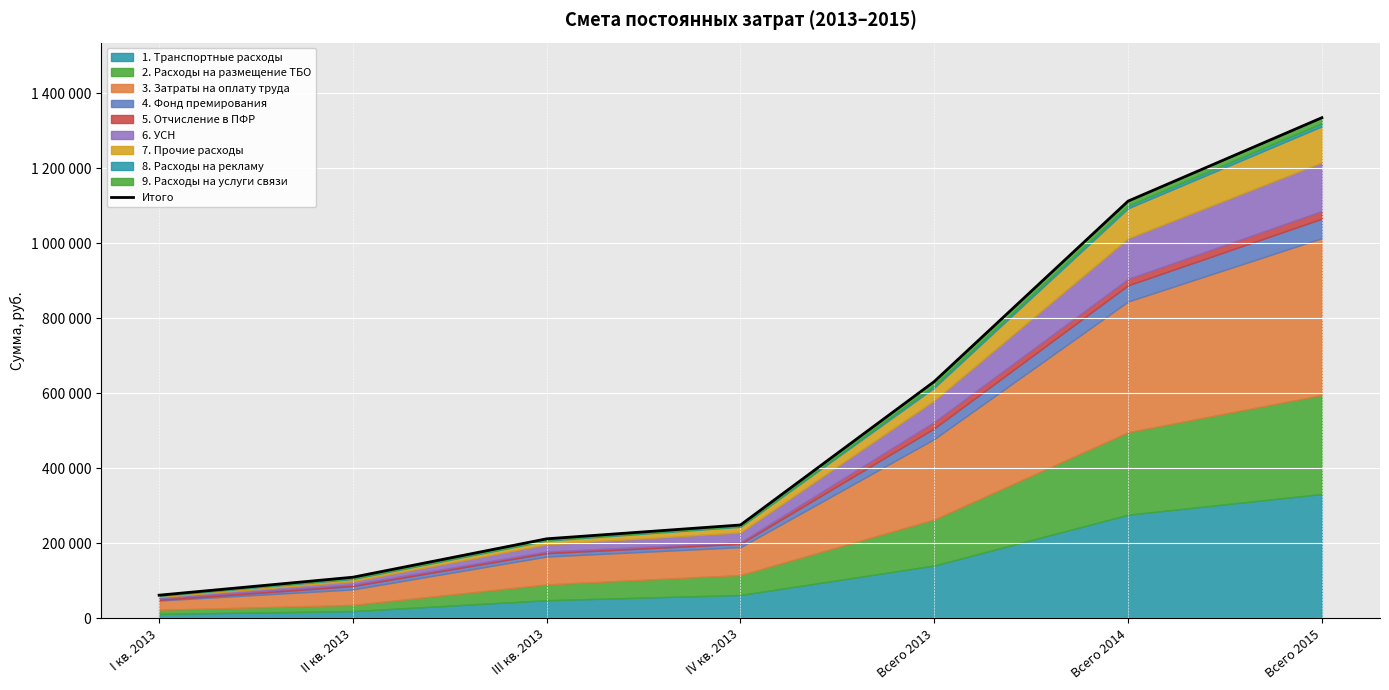

Is it true that the value at I кв. 2013 is 61400?

True